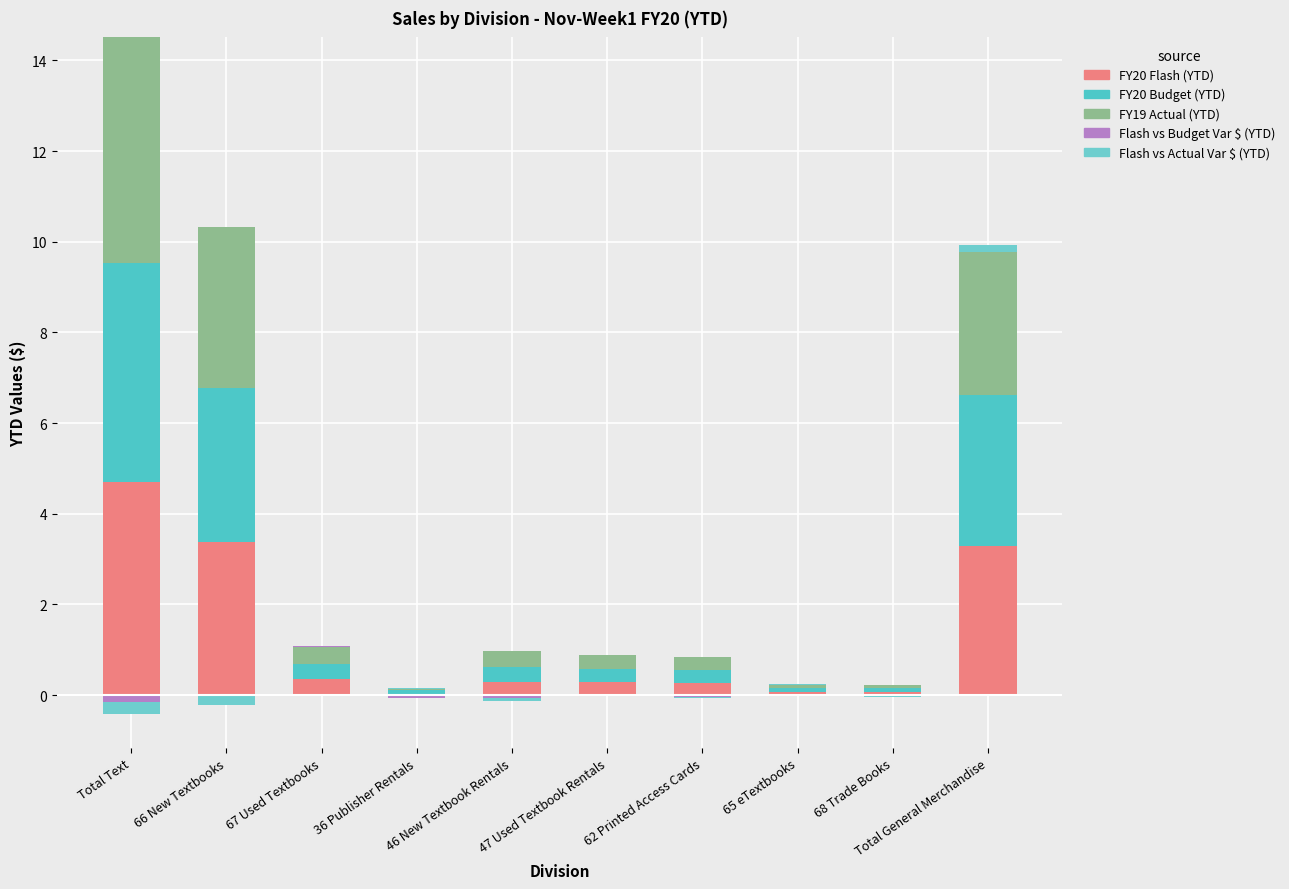

What is the total value across all series at 66 New Textbooks?

10.3